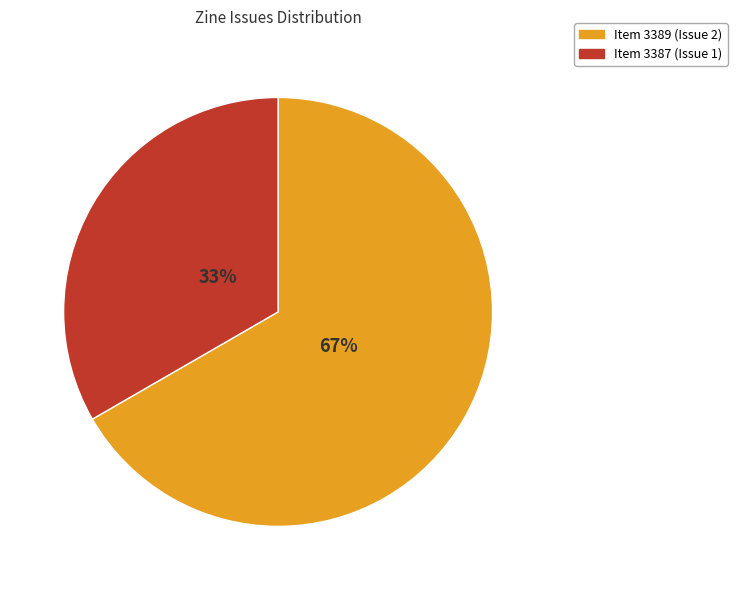

How many slices are in this pie chart?

2